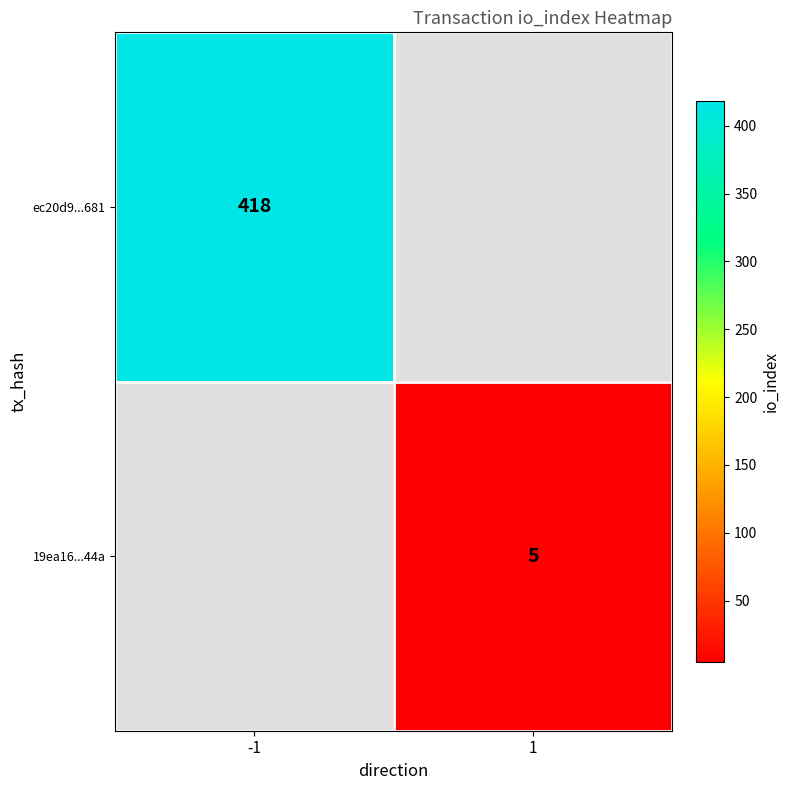

True or false: ec20d9...681 has a value of 752 at -1.

False